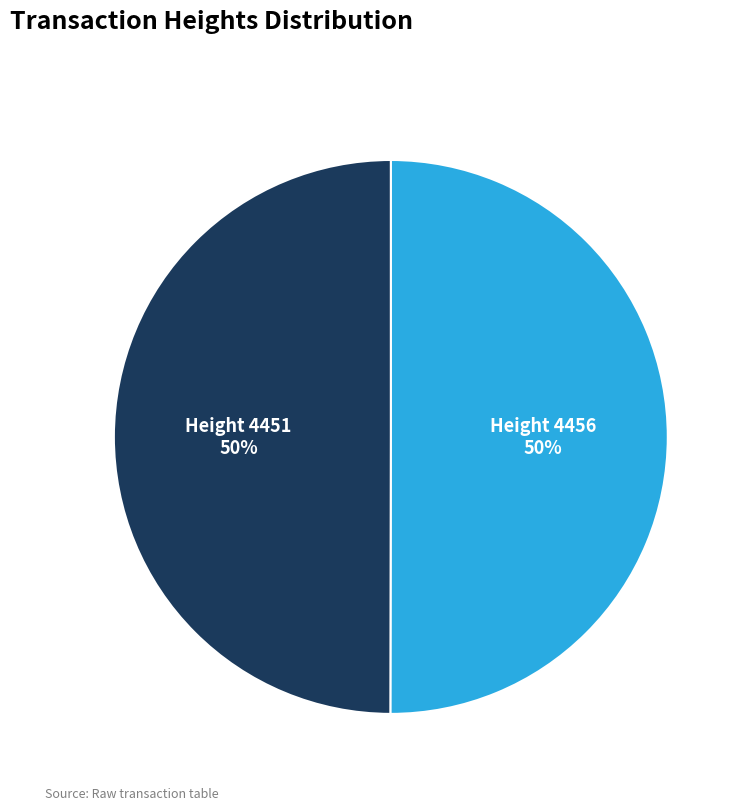

Count the number of slices in the pie.

2